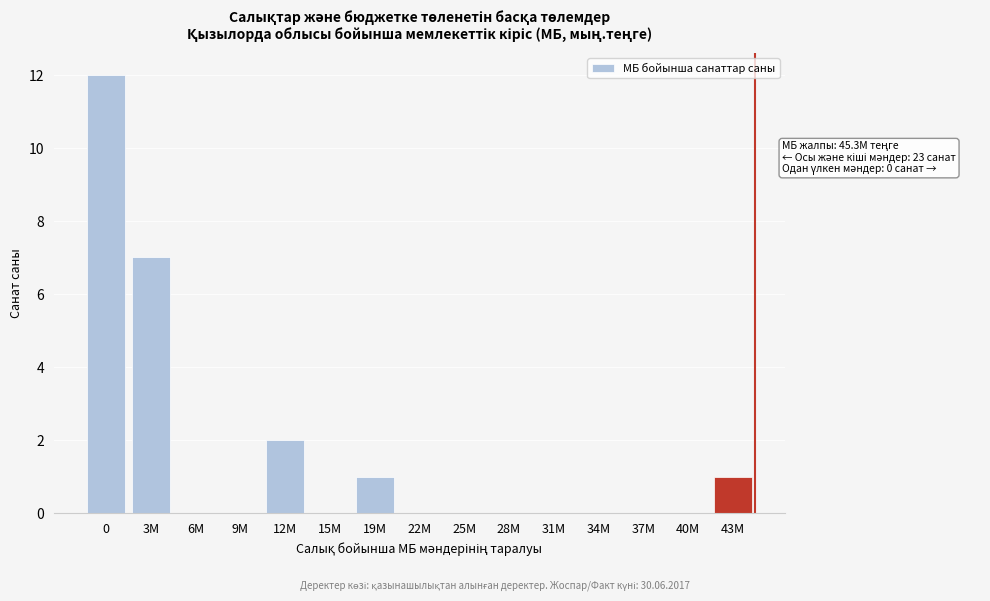

At which label is the value closest to 6?

3M